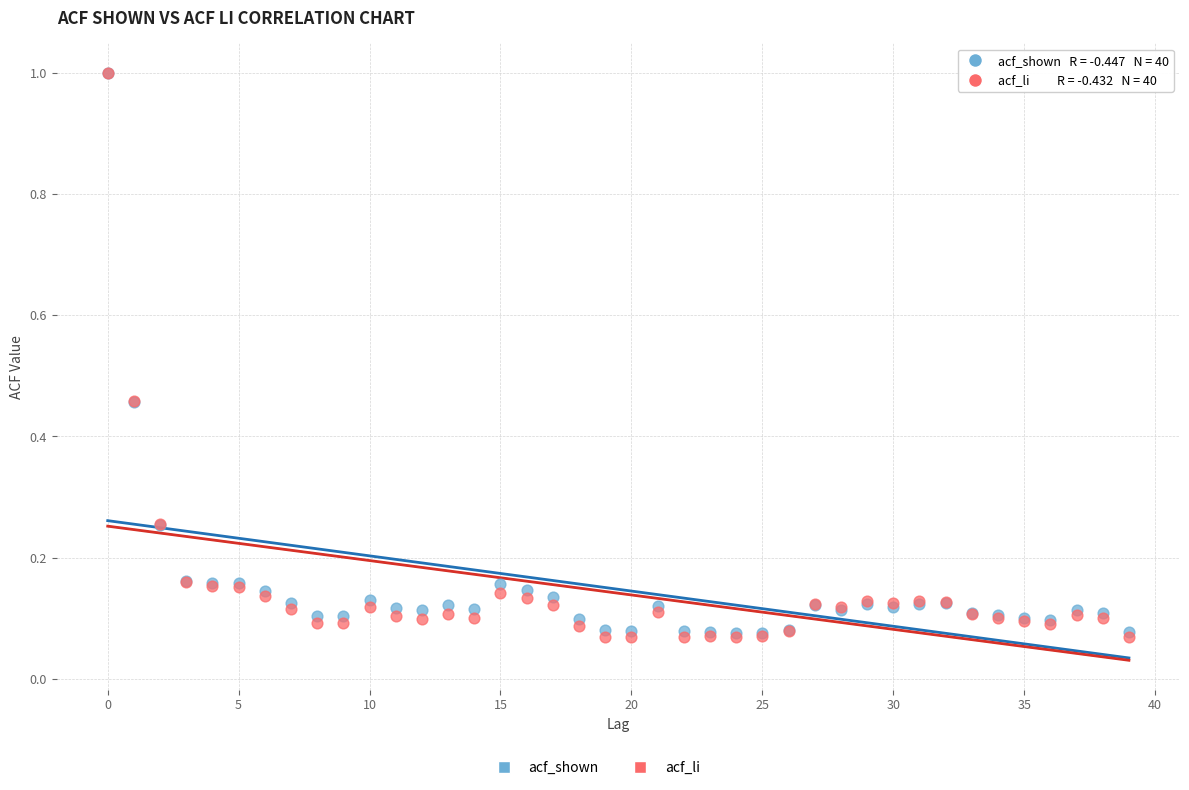

Which series has the widest spread of Y values?

acf_li